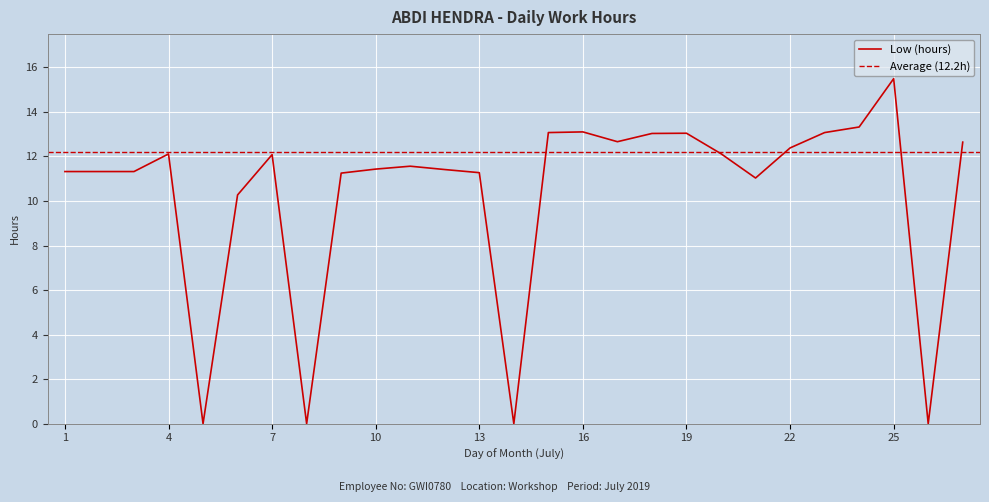

At which category does the data reach its first local peak?

4